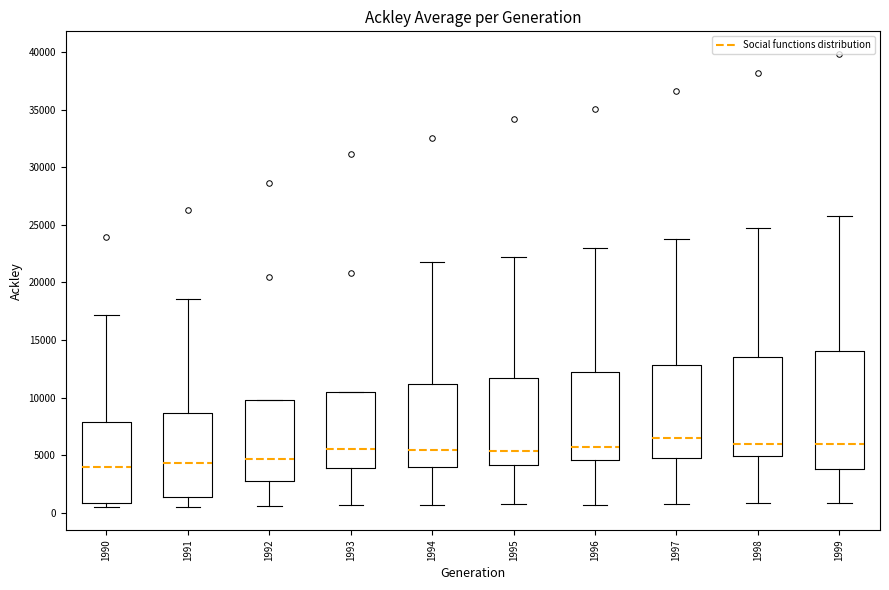

Comparing the boxes themselves (not the whiskers), which one is the tallest?

1999